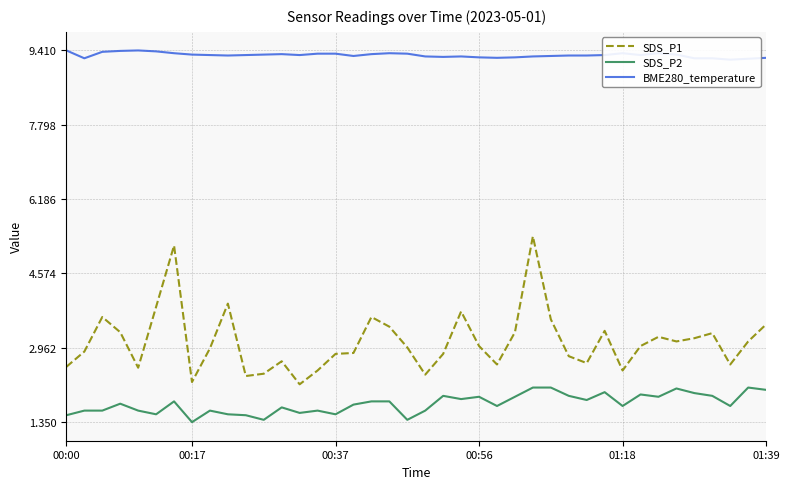

How many values in the SDS_P1 series exceed 3?

18